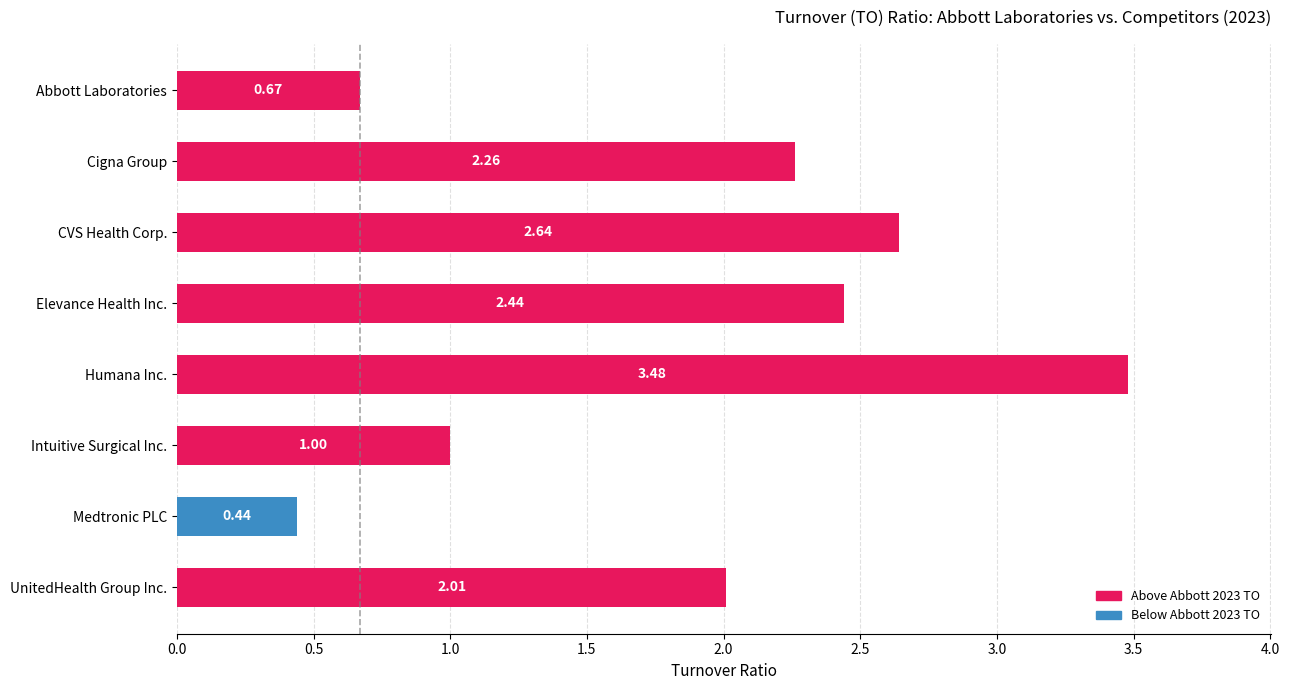

How many series are shown in this chart?

1